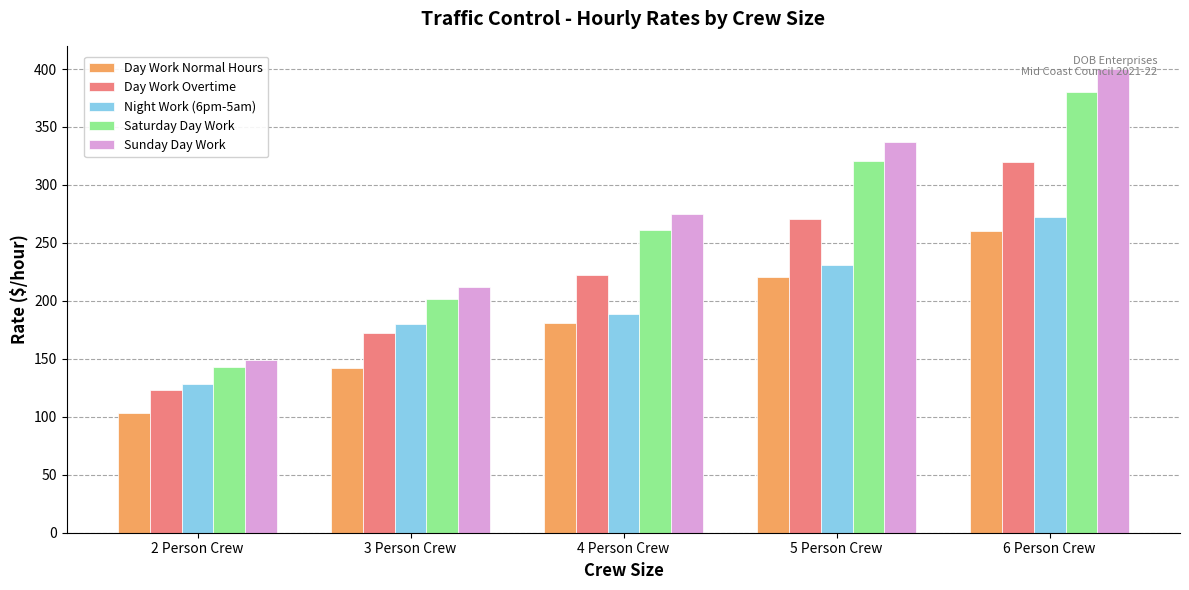

Which category has the lowest value in the Saturday Day Work series?

2 Person Crew